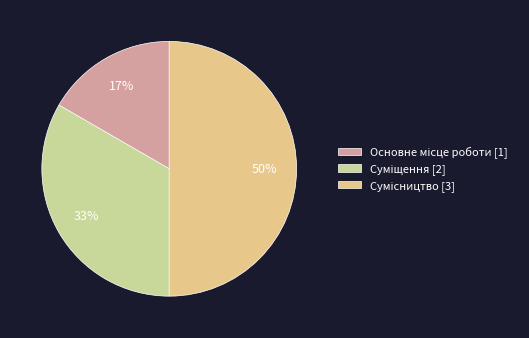

Count the number of slices in the pie.

3